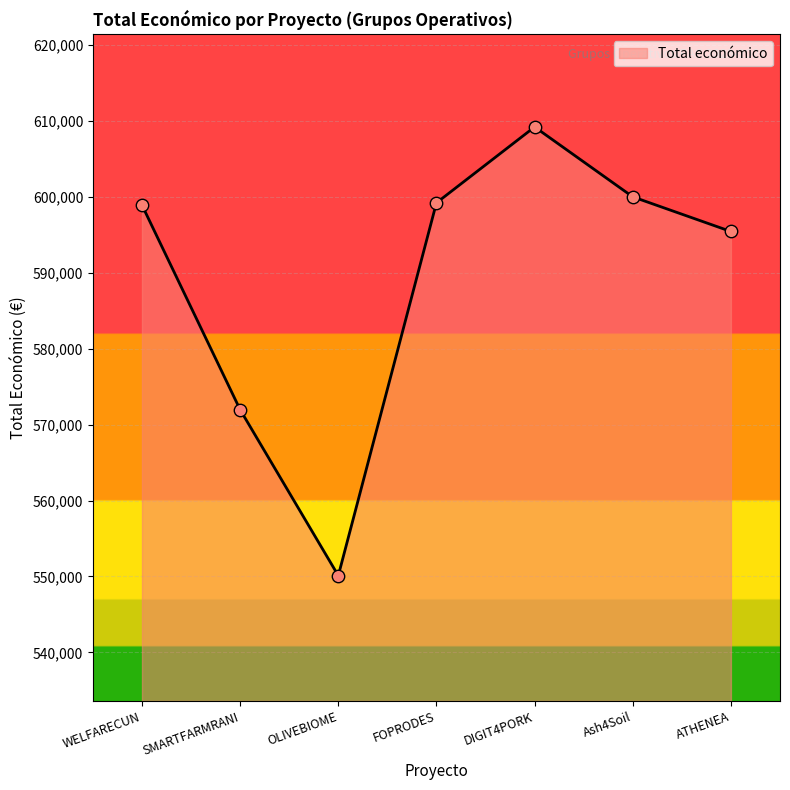

What is the change in value from OLIVEBIOME to Ash4Soil?

+49889